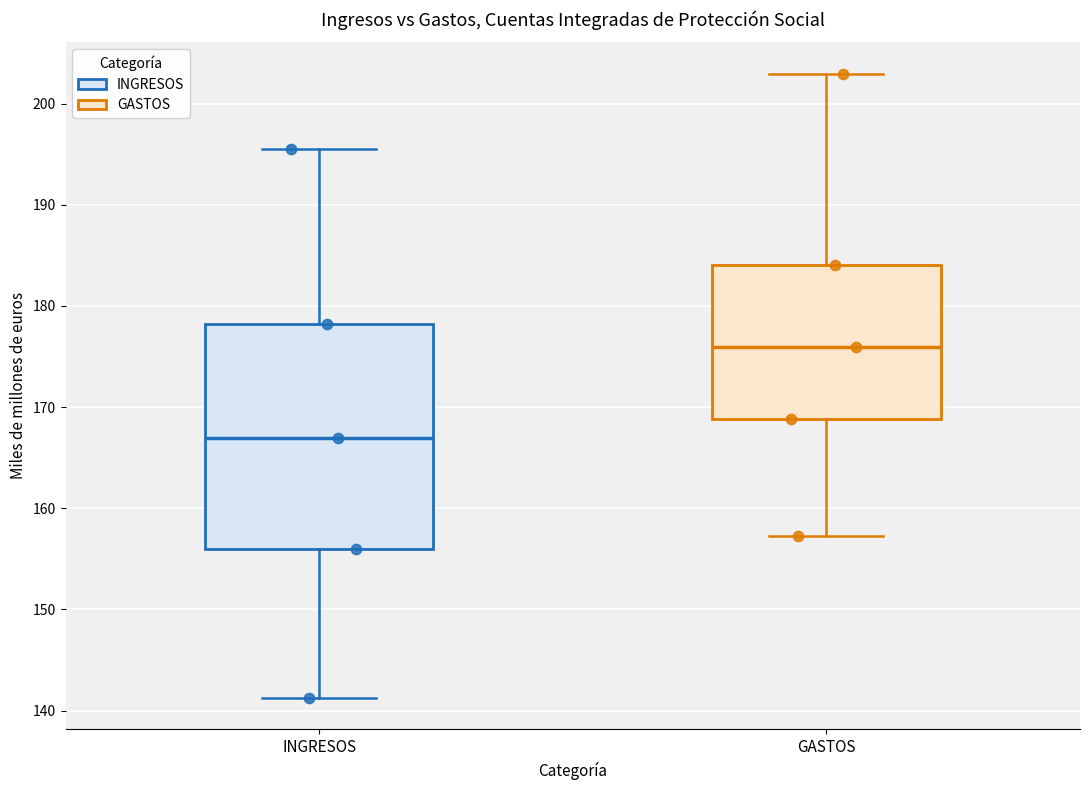

Which box's median line is the highest?

GASTOS